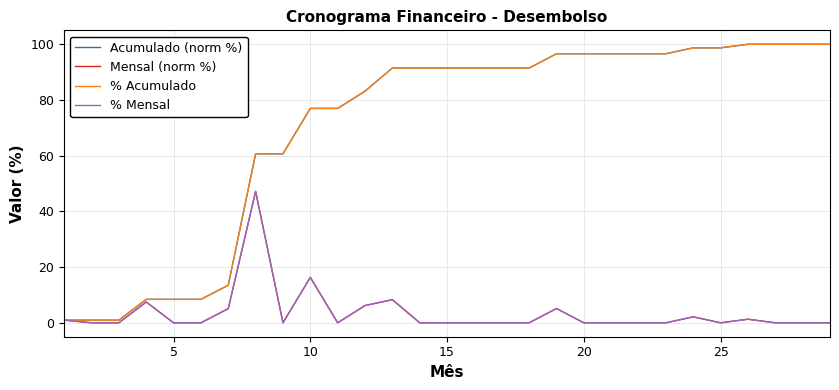

What is the maximum value shown in the chart?

100.0